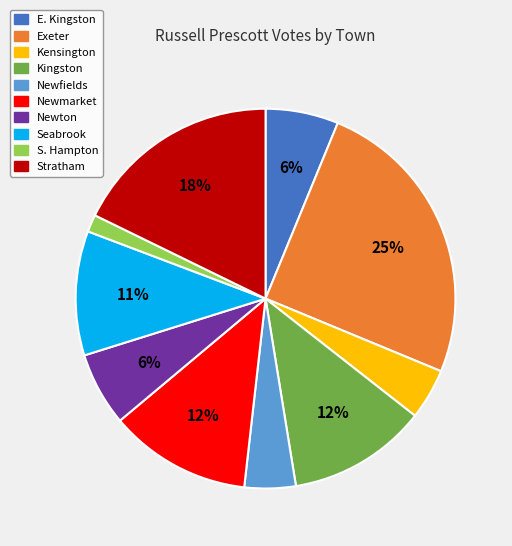

How many slices are in this pie chart?

10